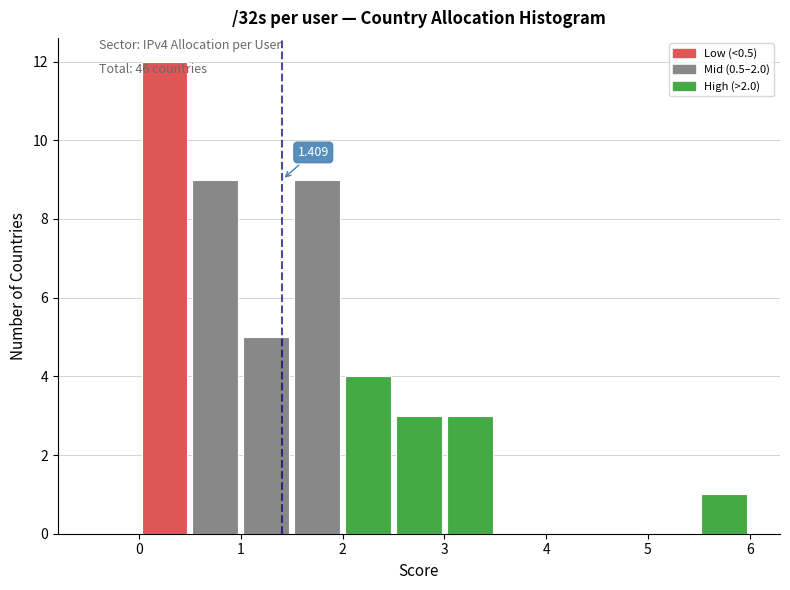

Over which range of the x-axis is the bar tallest?

0.0 to 0.5